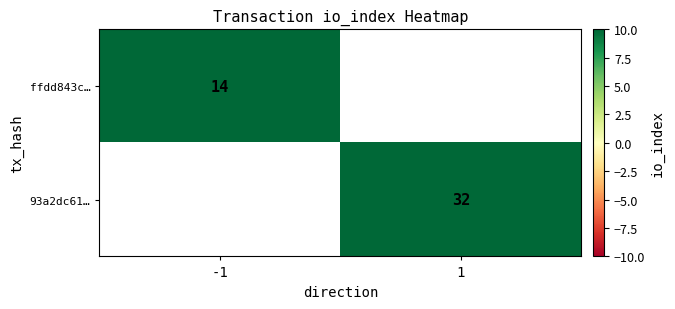

Which has a higher value, -1 or 1?

1